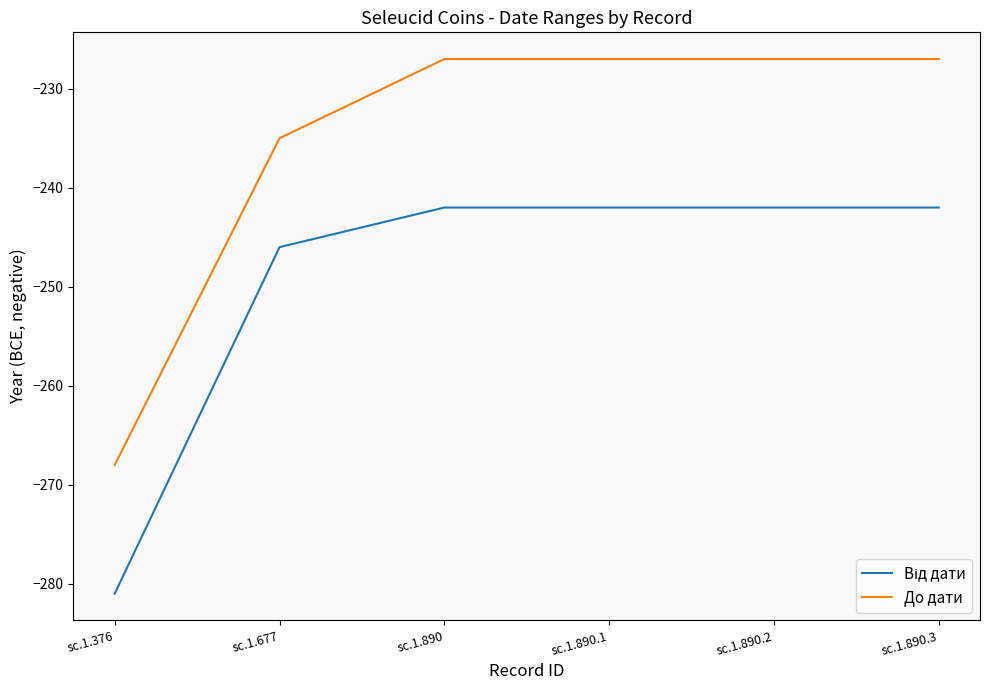

Which series has the widest spread of values?

До дати